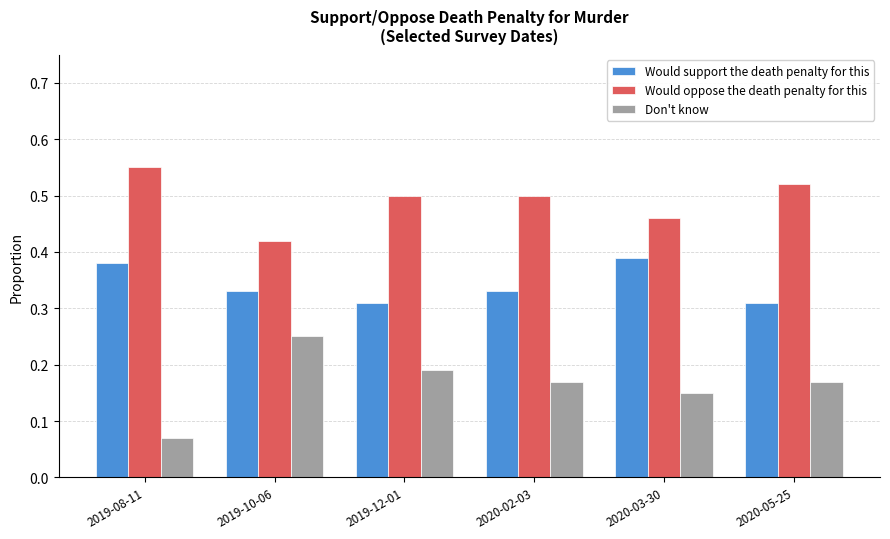

At which label does Would oppose the death penalty for this reach its minimum?

2019-10-06